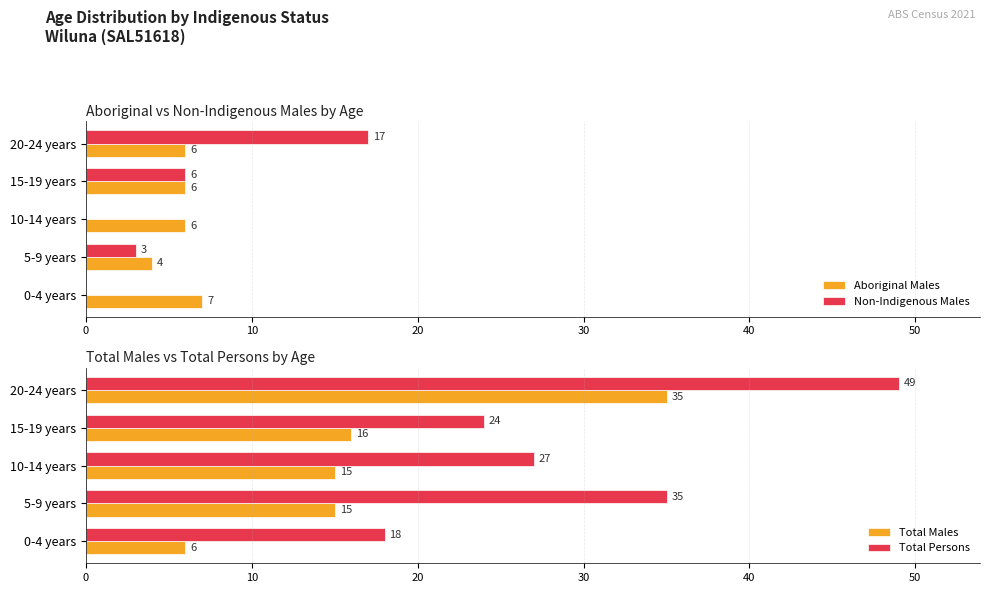

What is the sum of the Total Persons values at 20-24 years and 0-4 years?

67